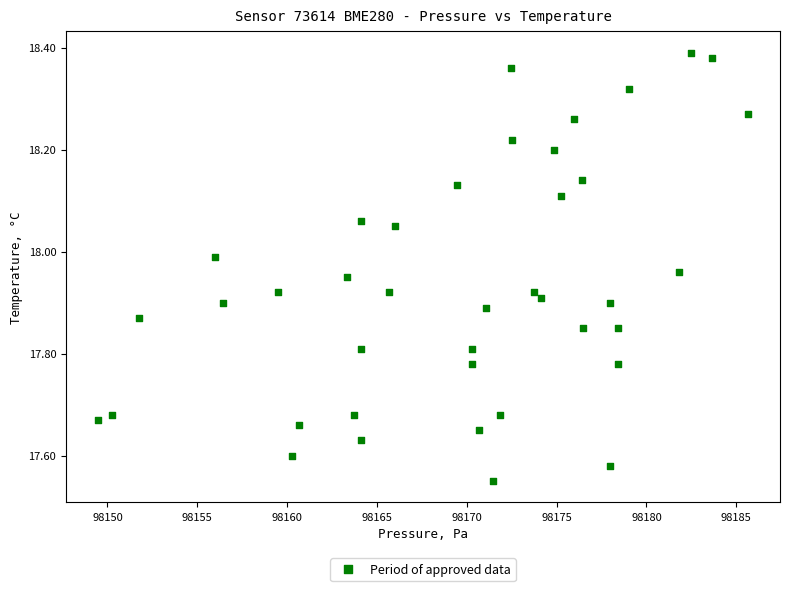

What is the range of X values (max minus min)?

36.1